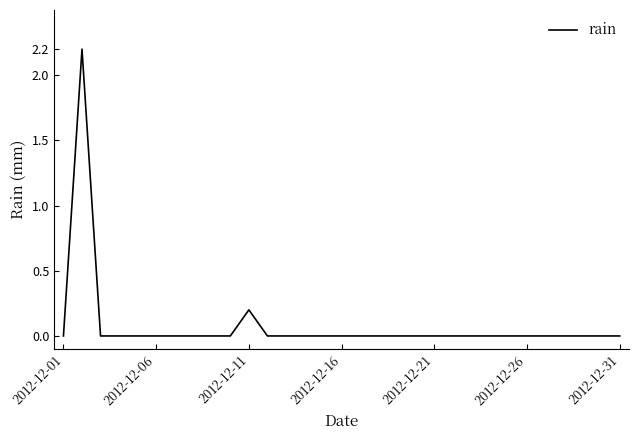

Reading right to left, transcribe all the data shown in this chart.

0.0	0.0	0.0	0.0	0.0	0.0	0.0	0.0	0.0	0.0	0.0	0.0	0.0	0.0	0.0	0.0	0.0	0.0	0.0	0.0	0.2	0.0	0.0	0.0	0.0	0.0	0.0	0.0	0.0	2.2	0.0